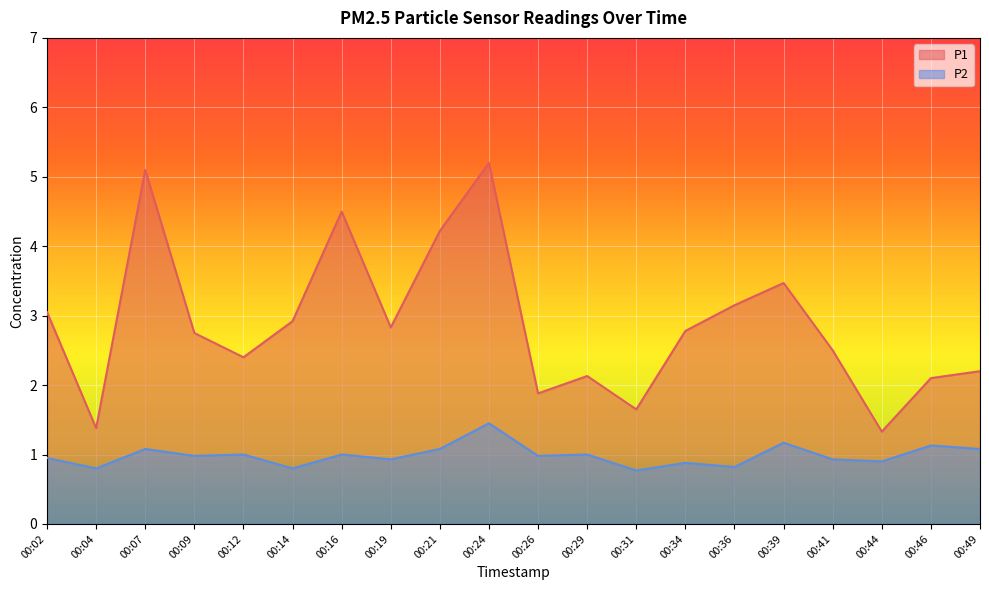

What are all the series names shown in the legend?

P1, P2